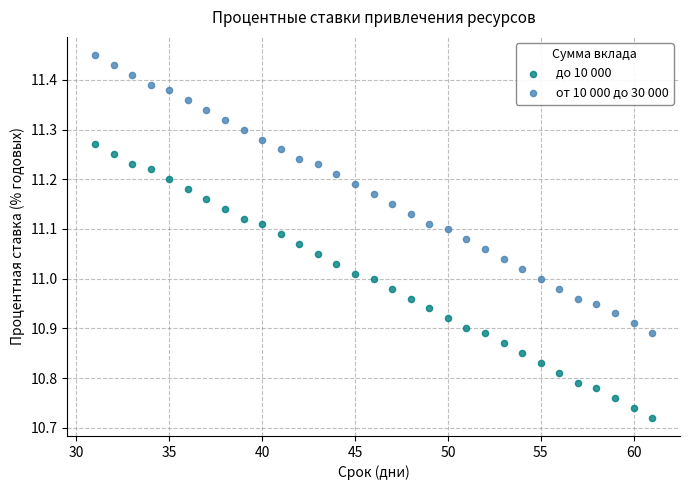

Which series reaches the maximum Y coordinate?

от 10 000 до 30 000